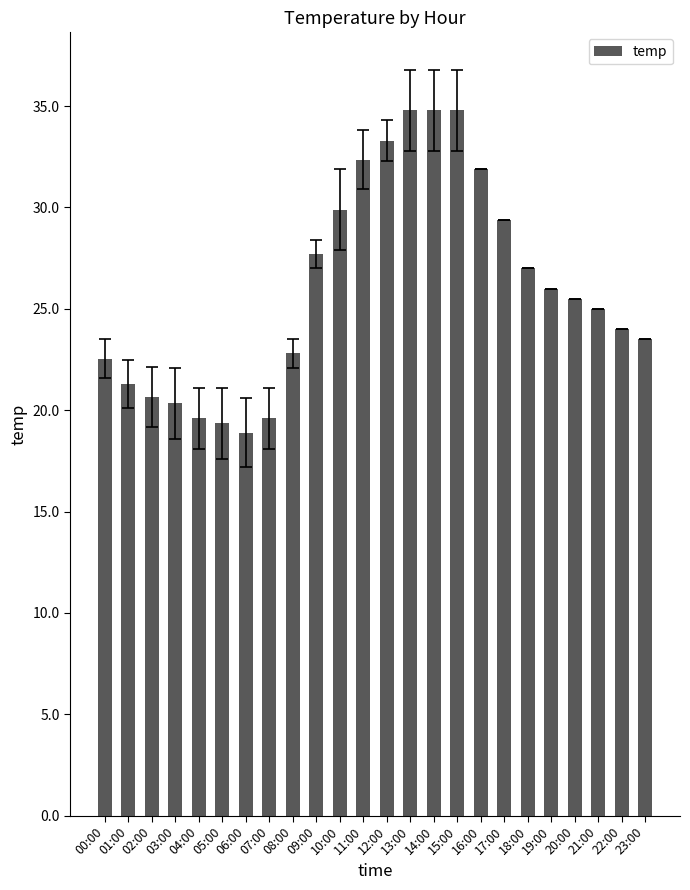

True or false: the data shows 8.9 at 02:00.

False